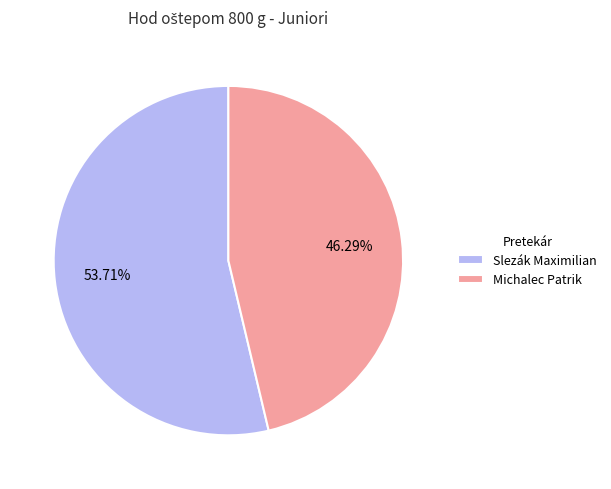

Is there any slice that represents more than half of the pie?

Yes